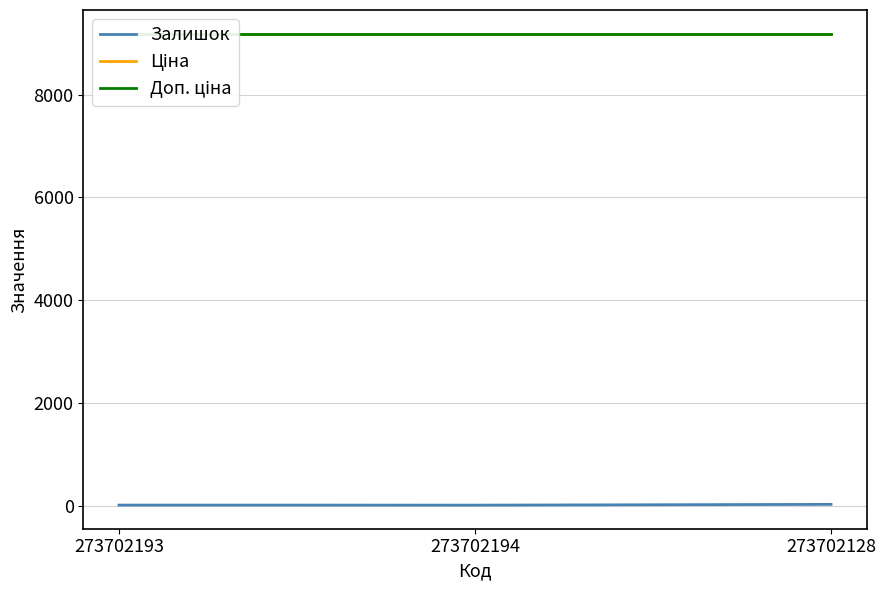

What is the total value across all series at 273702193?

18391.7